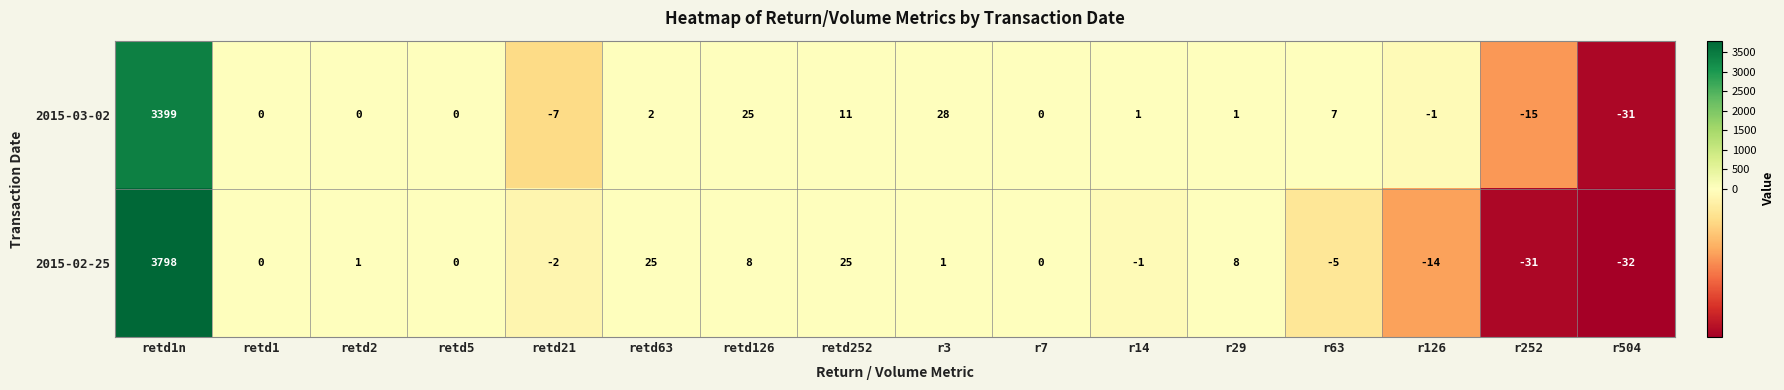

The value of 2015-02-25 at retd252 is 34. True or false?

False